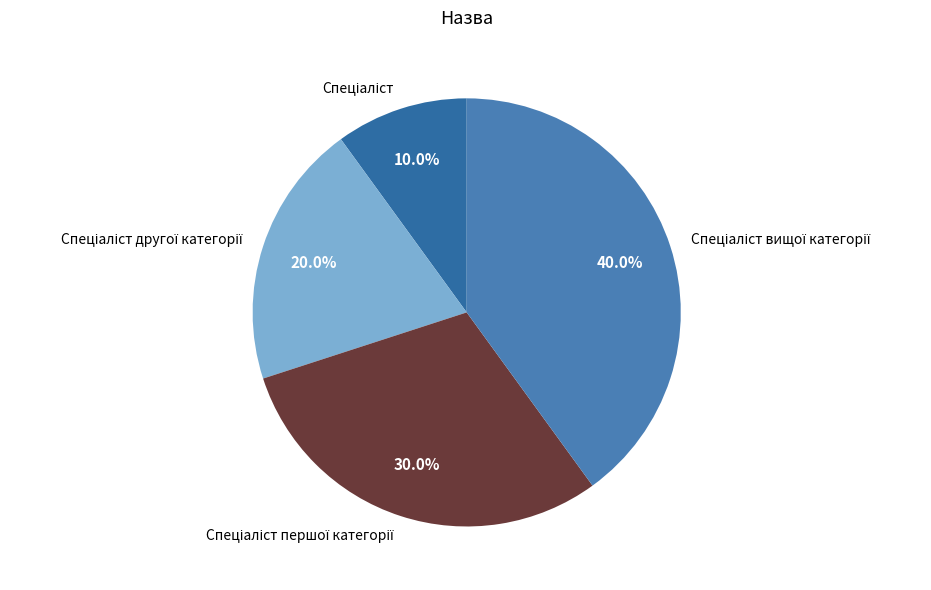

Does any single category account for the majority?

No